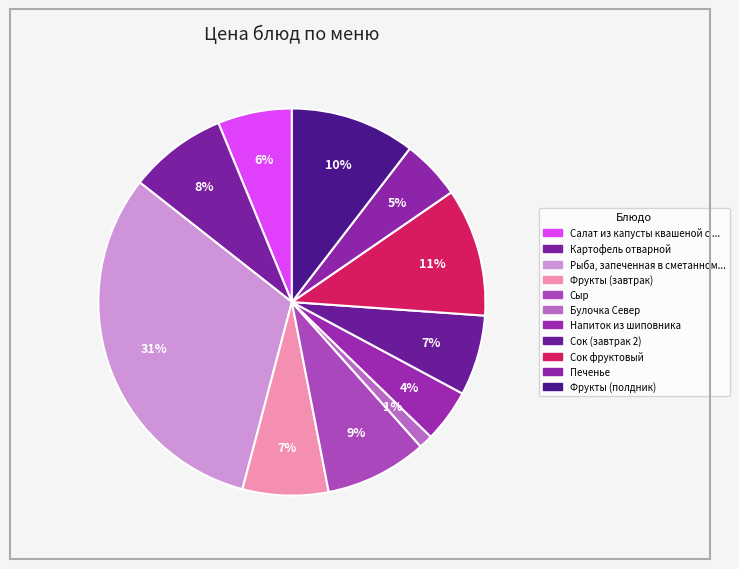

How many segments does this pie chart have?

11